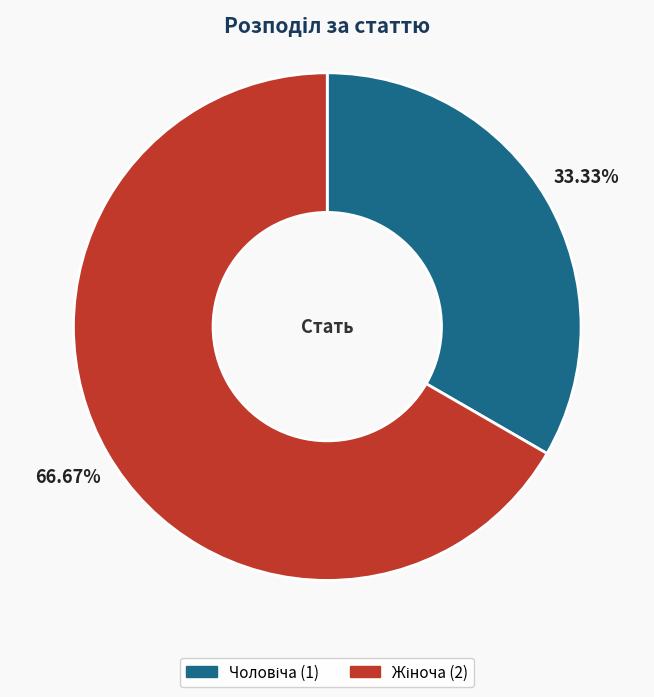

How many slices are in this pie chart?

2